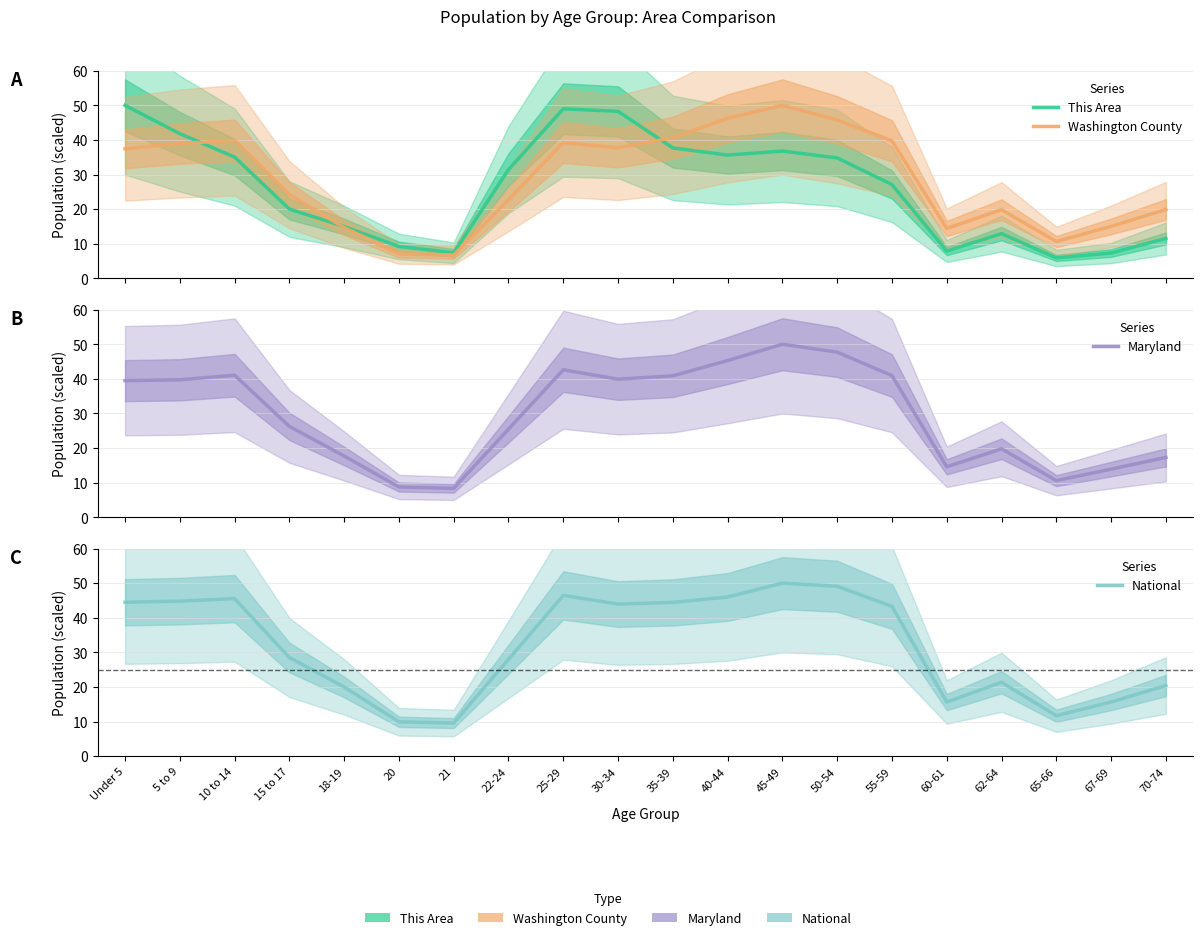

At 18-19, list the series in order from smallest to largest.

Washington County, This Area, Maryland, National